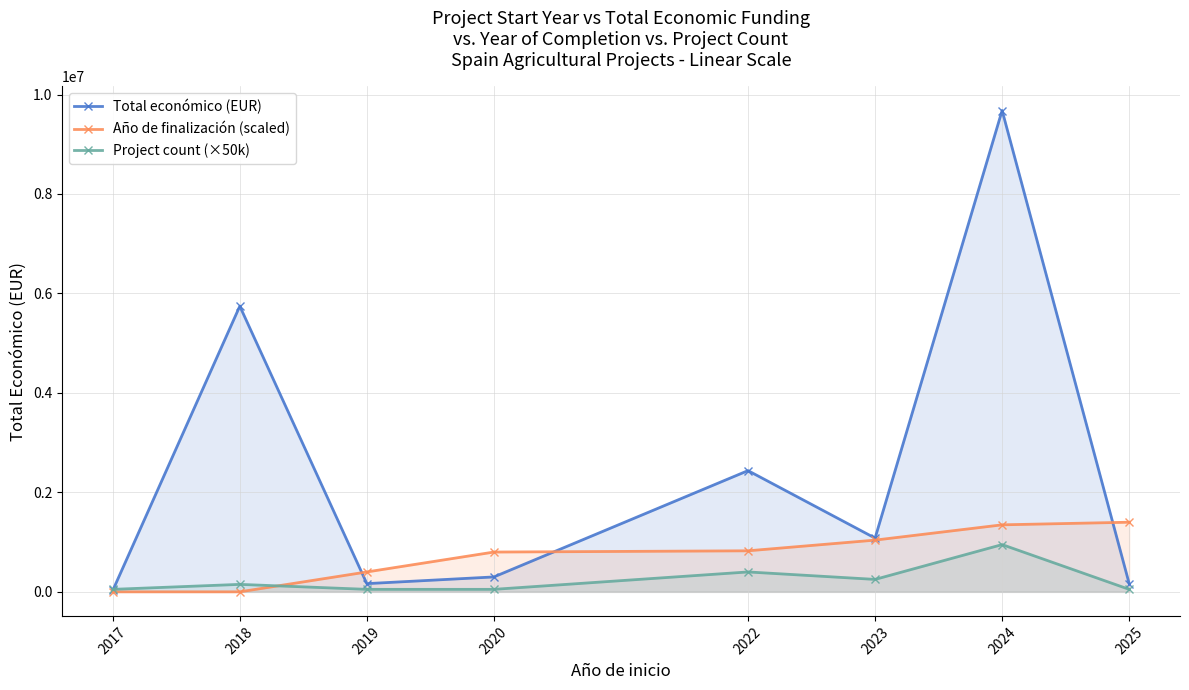

What is the sum of all Project count (×50k) values?

1950000.0